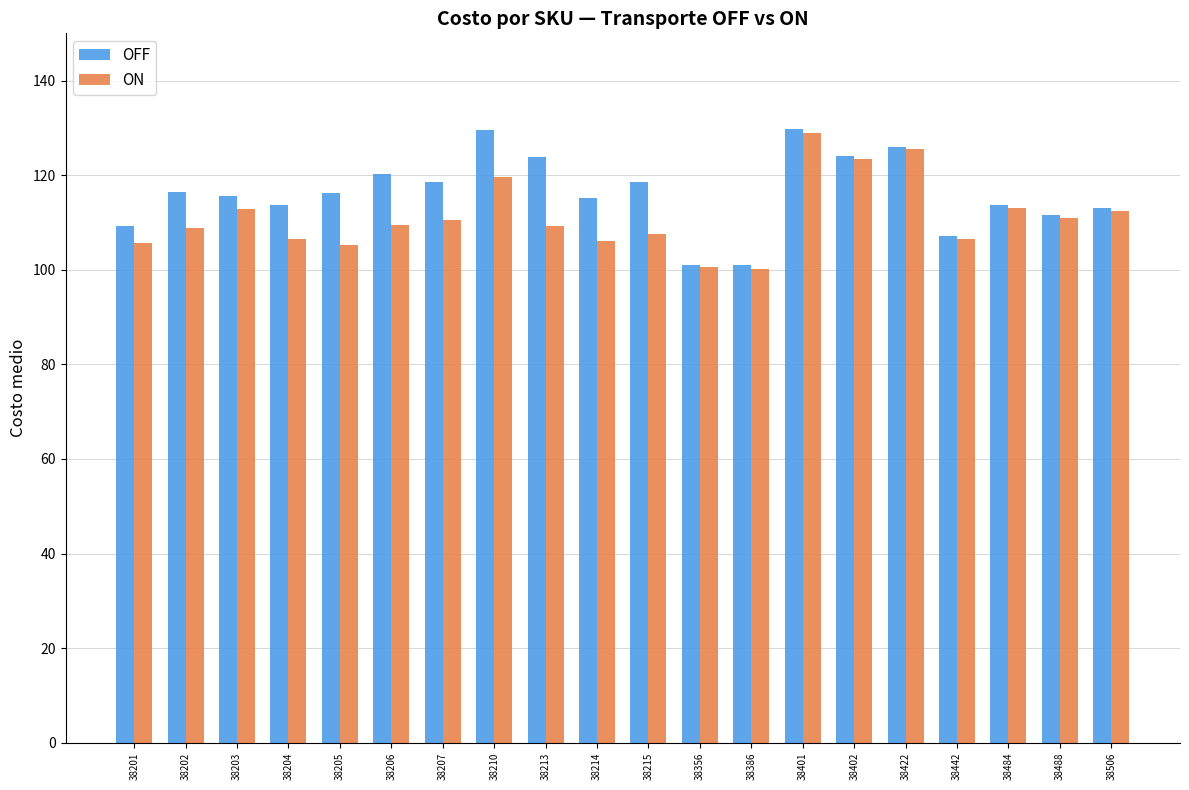

Rank the series at 38204 from lowest to highest value.

ON, OFF